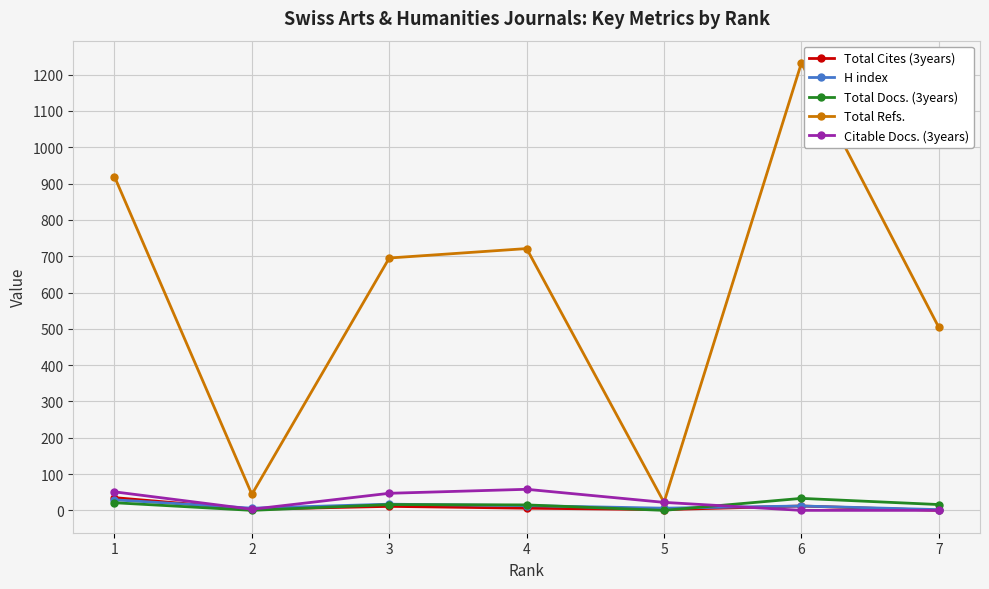

What is the value of the H index point at the 1st from the left?

29